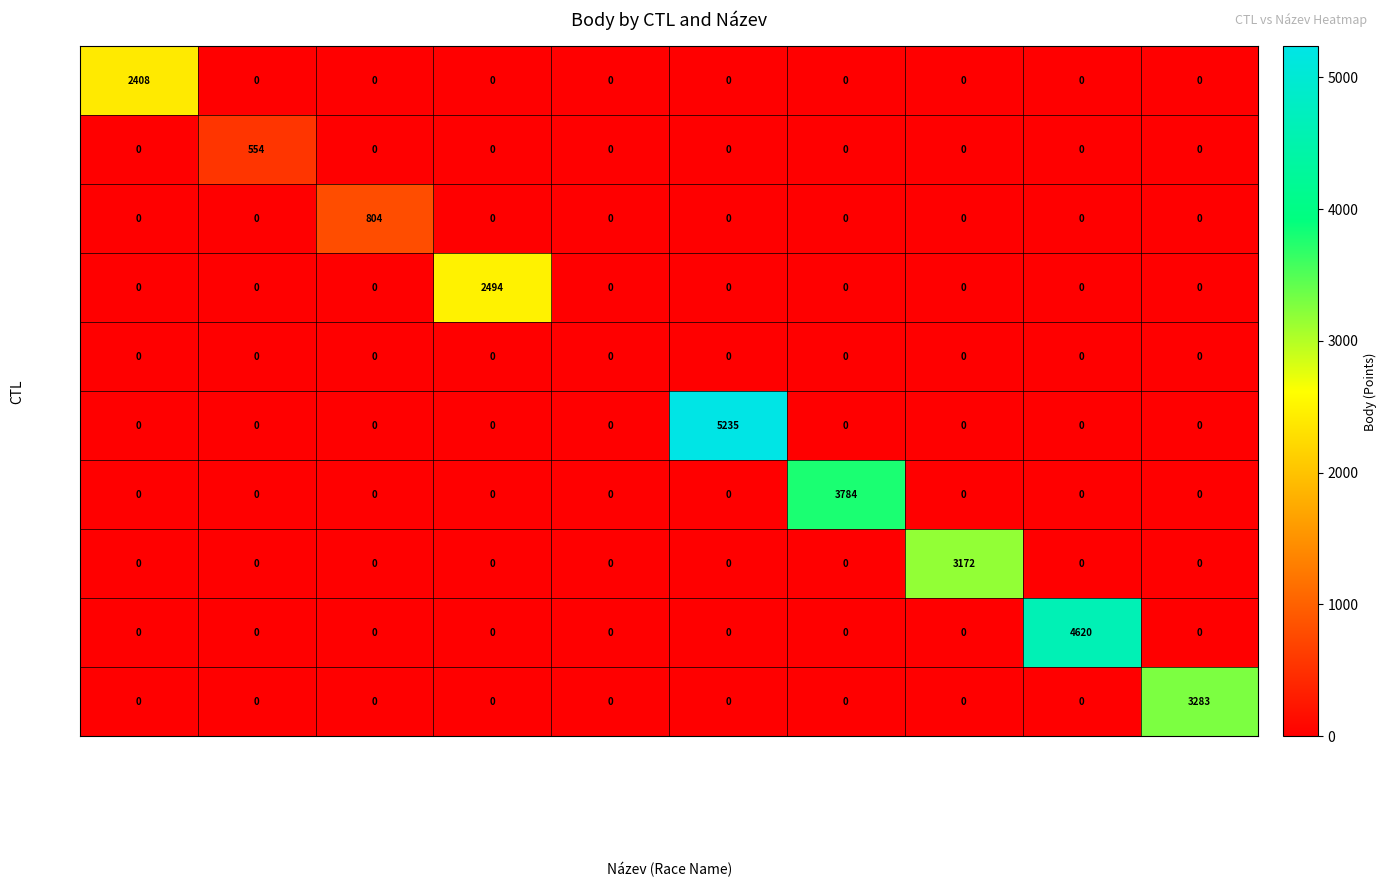

What is the average value of the 167046 series?

328